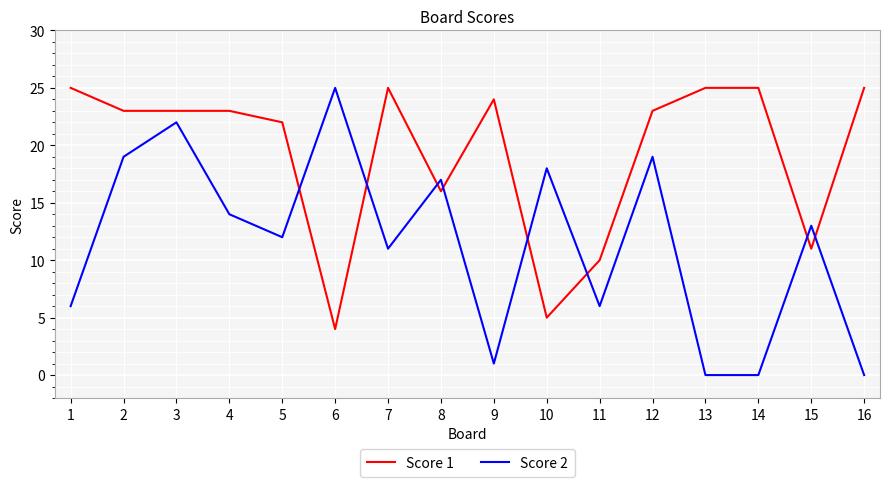

Is it true that Score 1 equals 25 at 7?

True